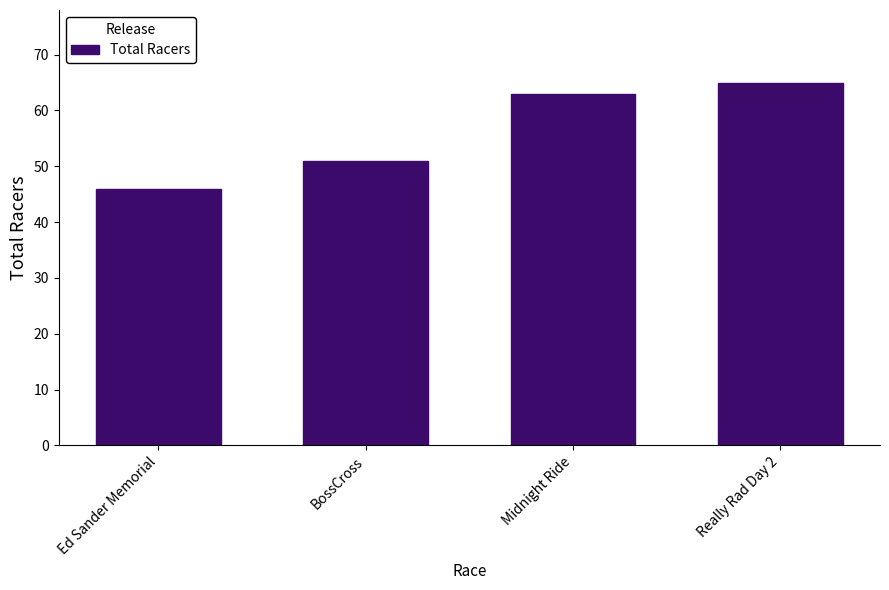

Reading right to left, what are all the values shown in this chart?

65	63	51	46